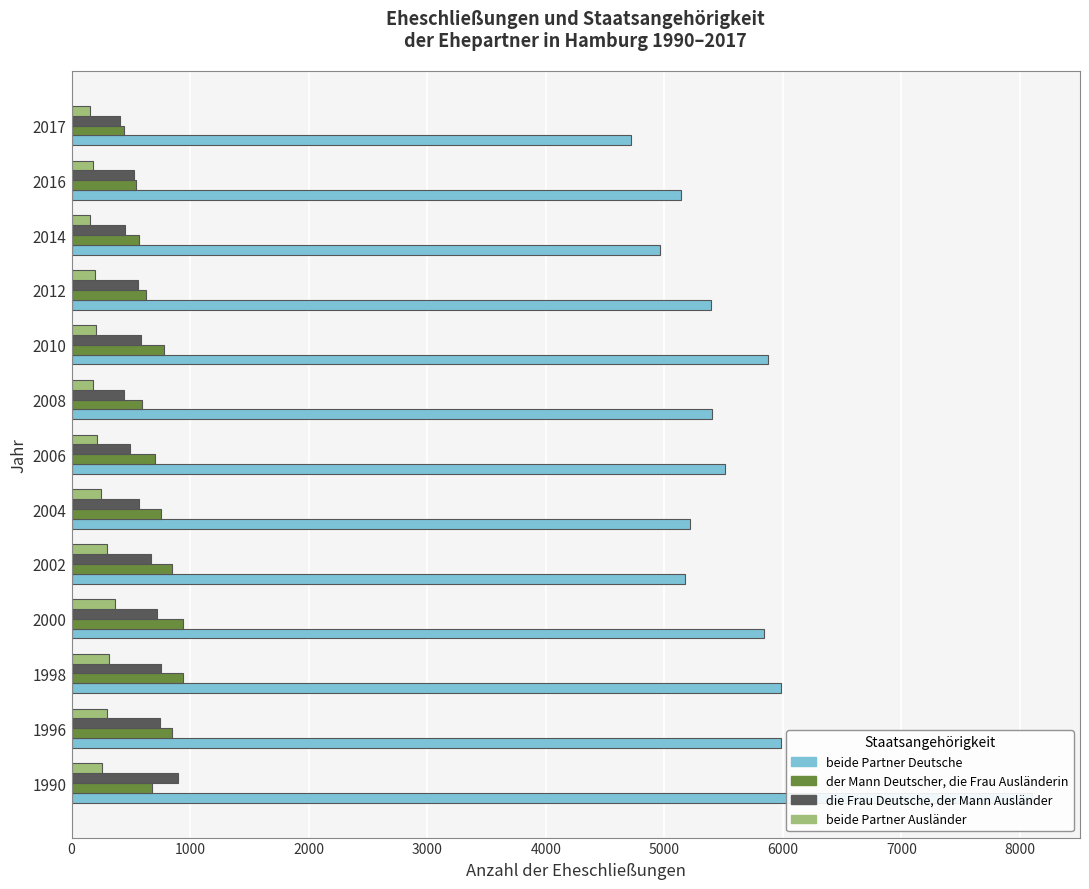

At how many categories does at least one series exceed 4409?

13